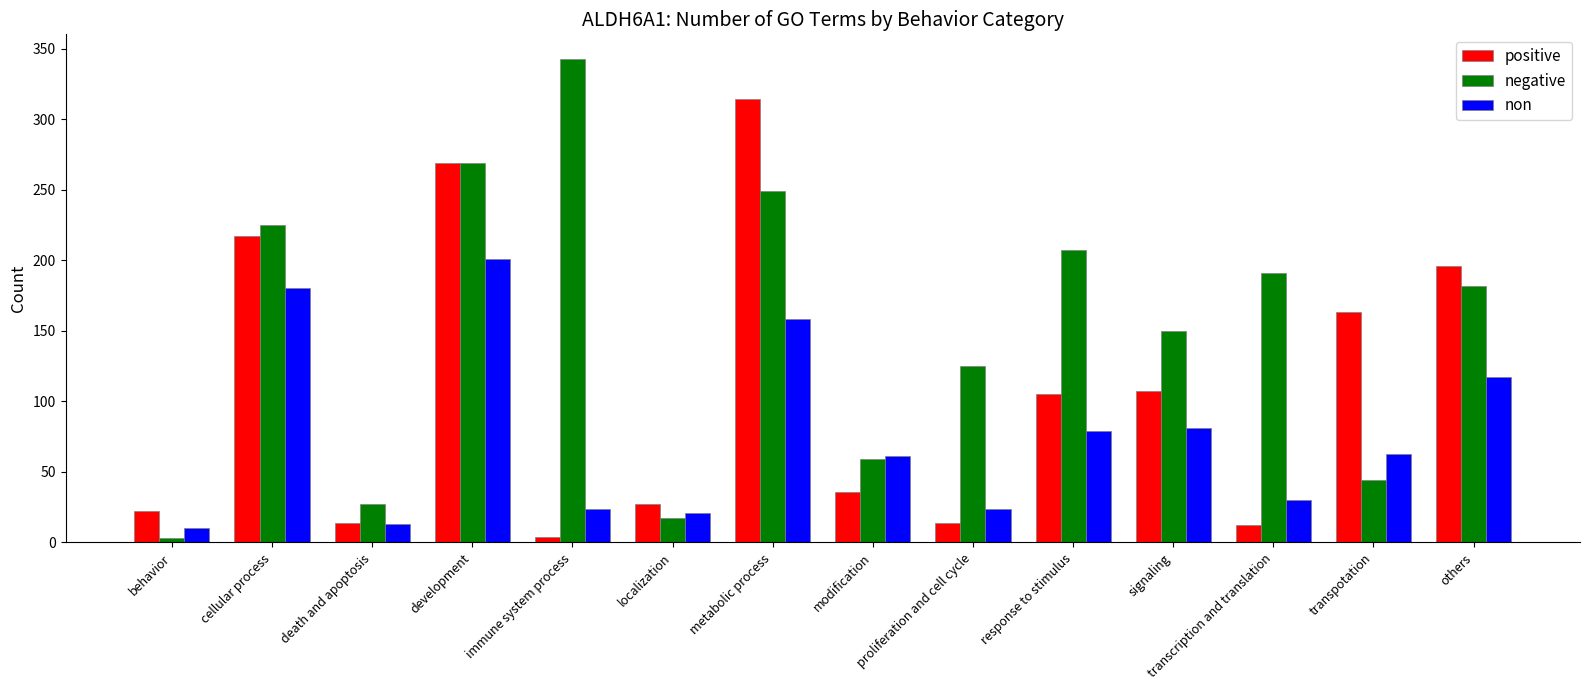

Rank the series by their average value, from lowest to highest.

non, positive, negative